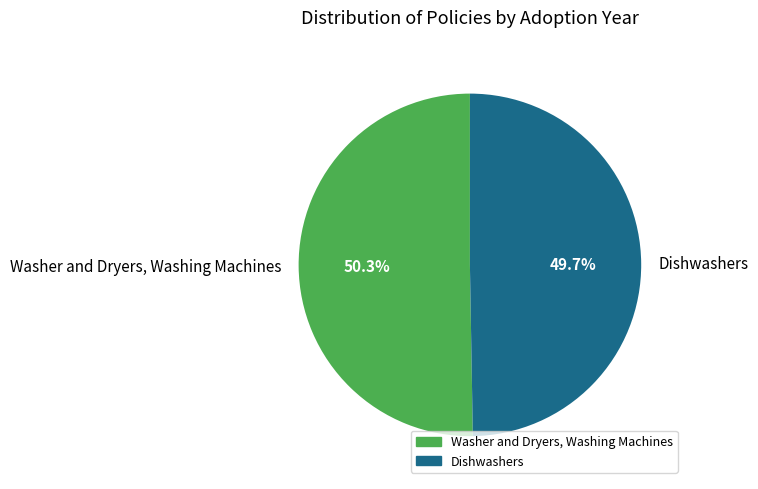

Between Washer and Dryers, Washing Machines and Dishwashers, which is larger?

Washer and Dryers, Washing Machines